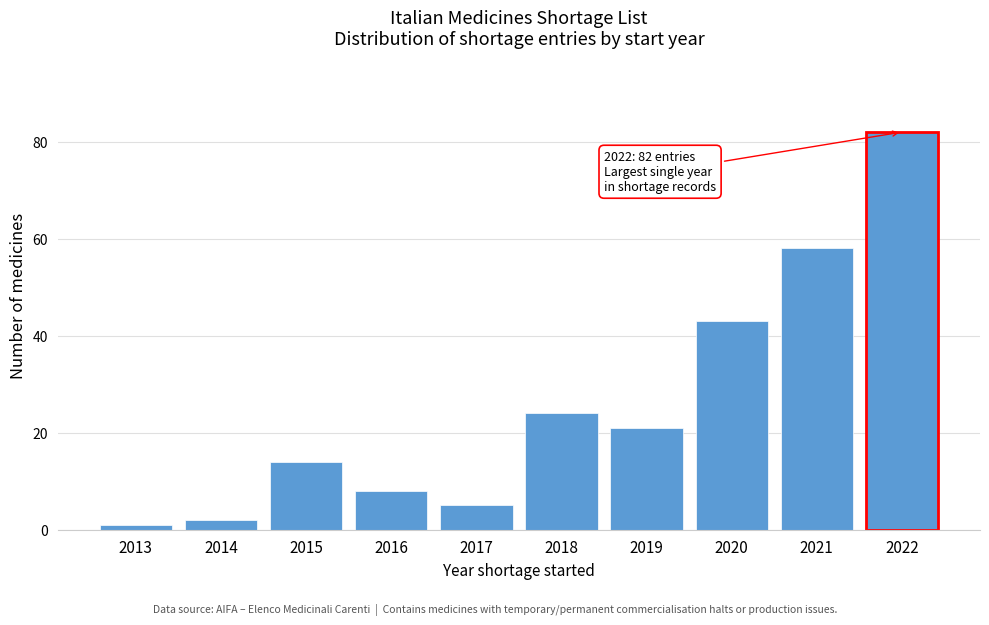

Reading right to left, list all the values displayed in this chart.

2022=82	2021=58	2020=43	2019=21	2018=24	2017=5	2016=8	2015=14	2014=2	2013=1